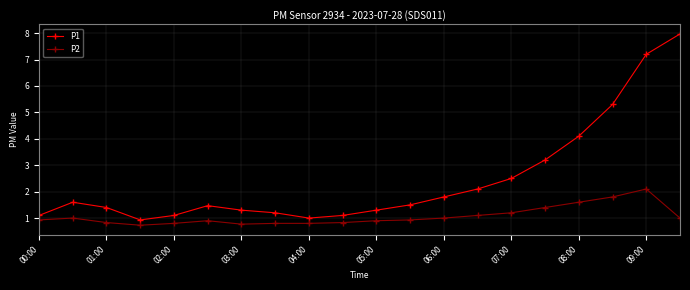

What are all the series names shown in the legend?

P1, P2